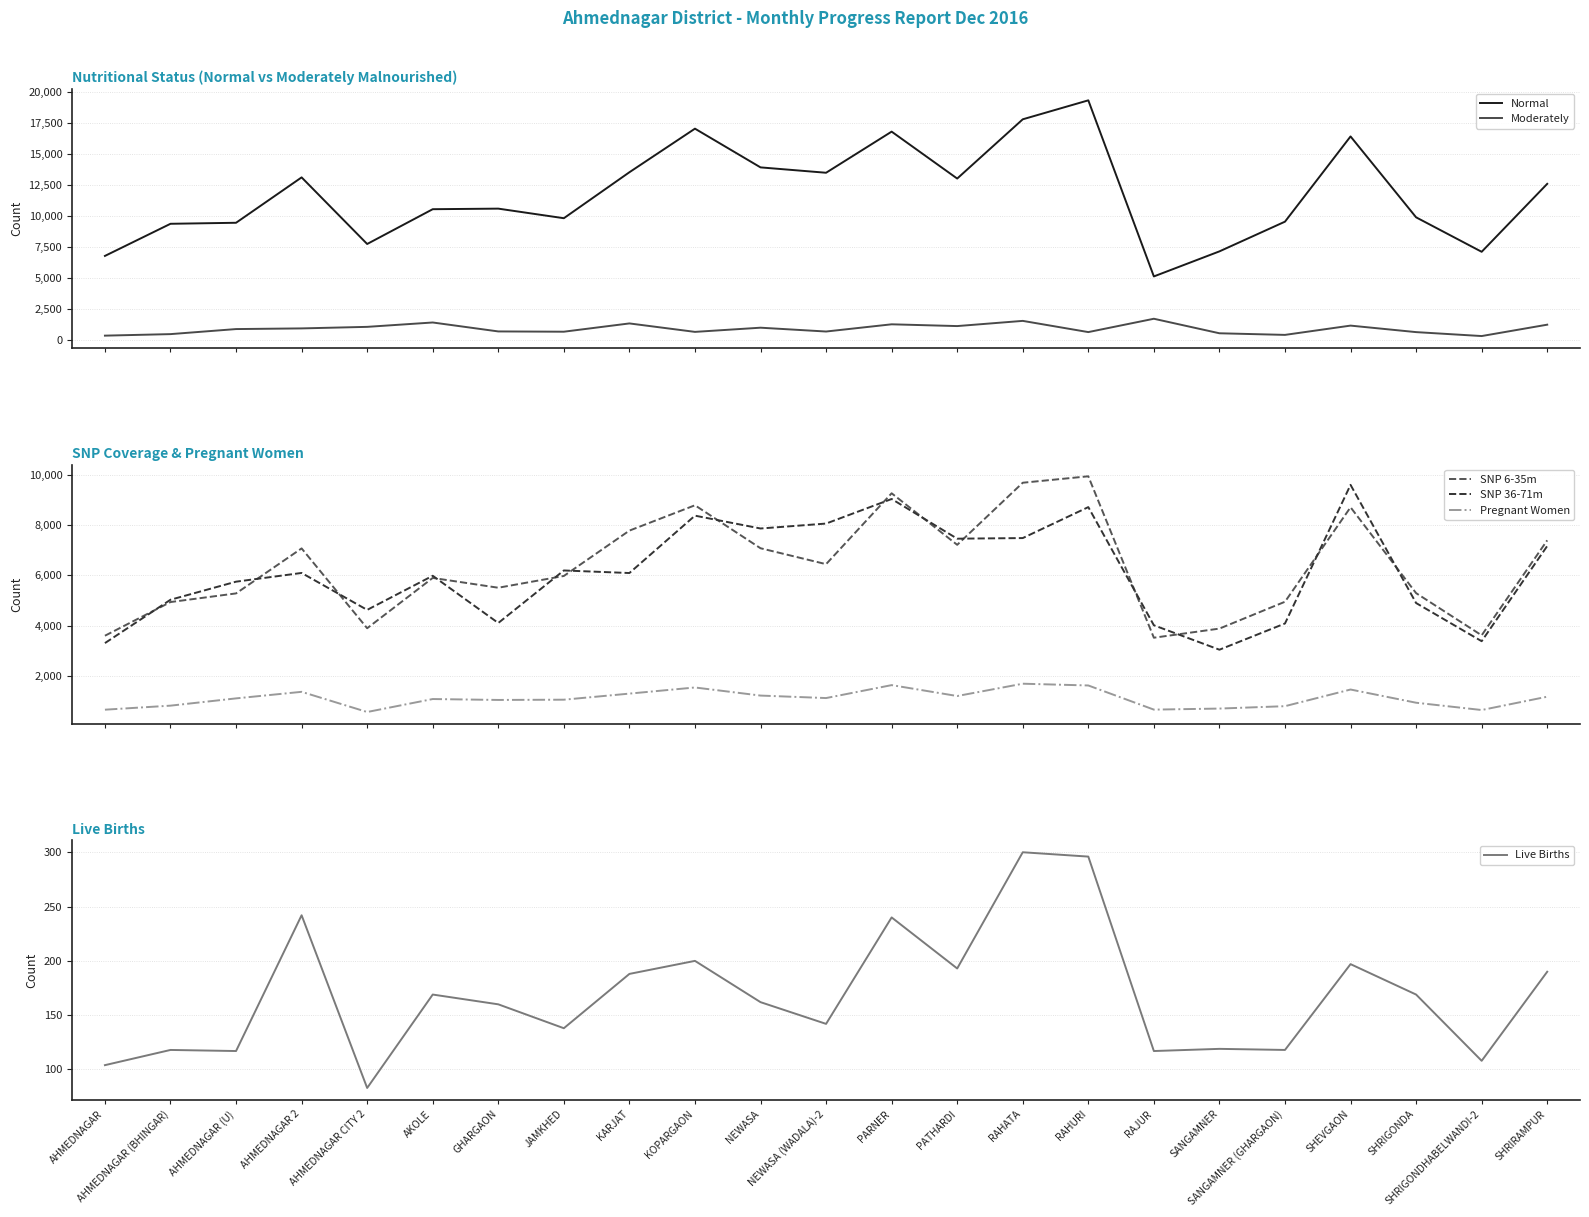

True or false: Live Births and SNP 6-35m cross at least once.

False